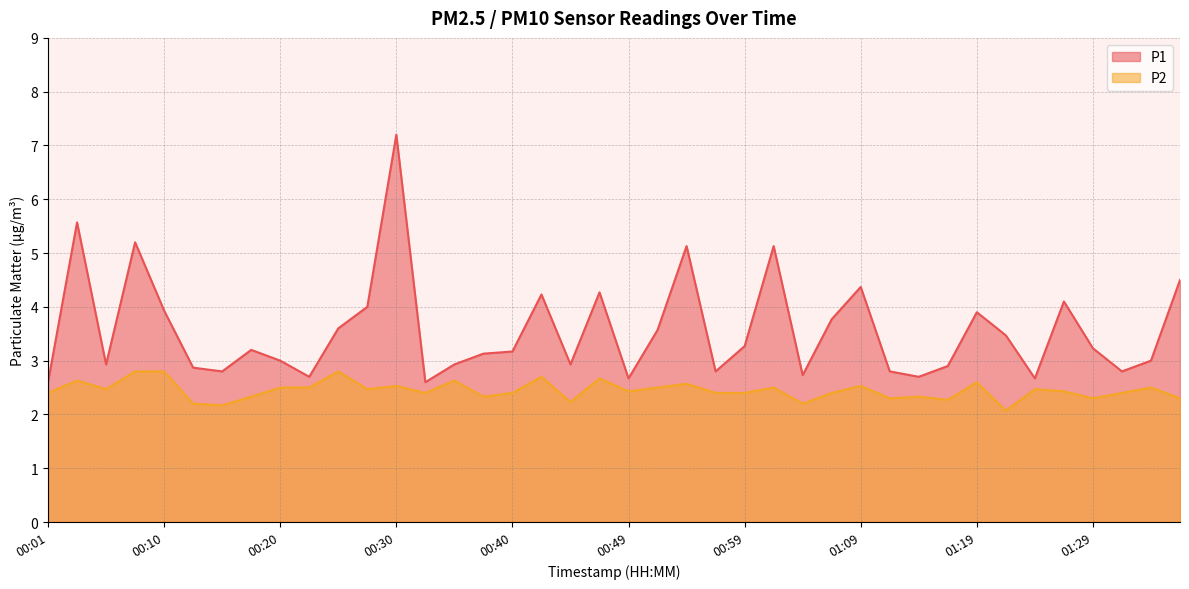

At which category is the sum across all series the highest?

00:30